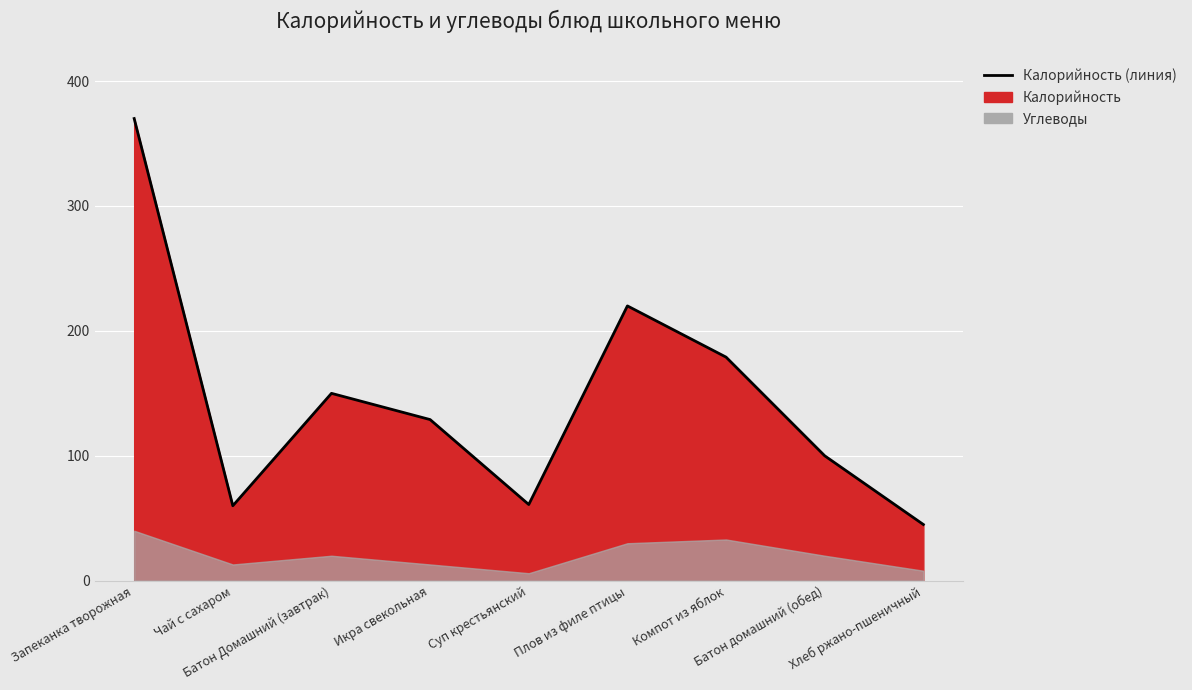

Reading left to right, list all the values displayed in this chart.

370	60	150	129	61	220	179	100	45